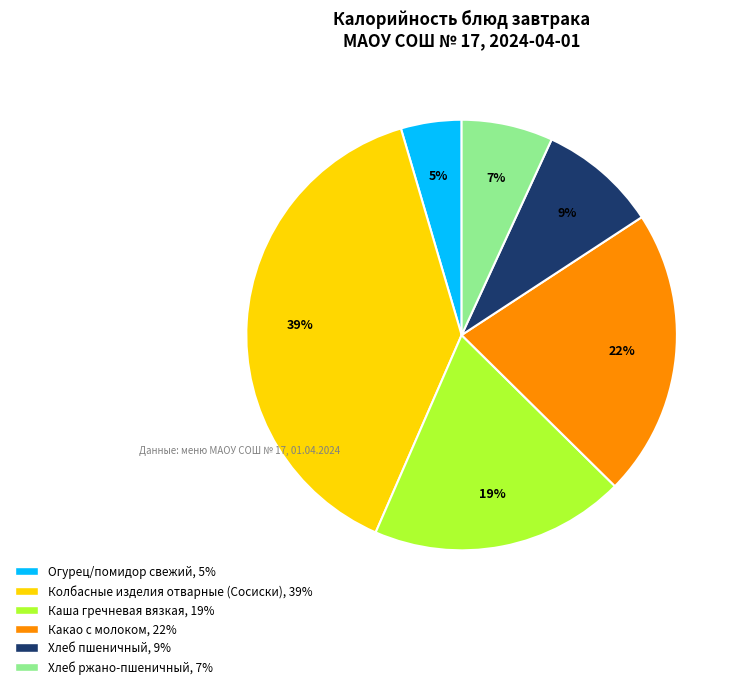

To the nearest percent, what portion does Какао с молоком represent?

22%